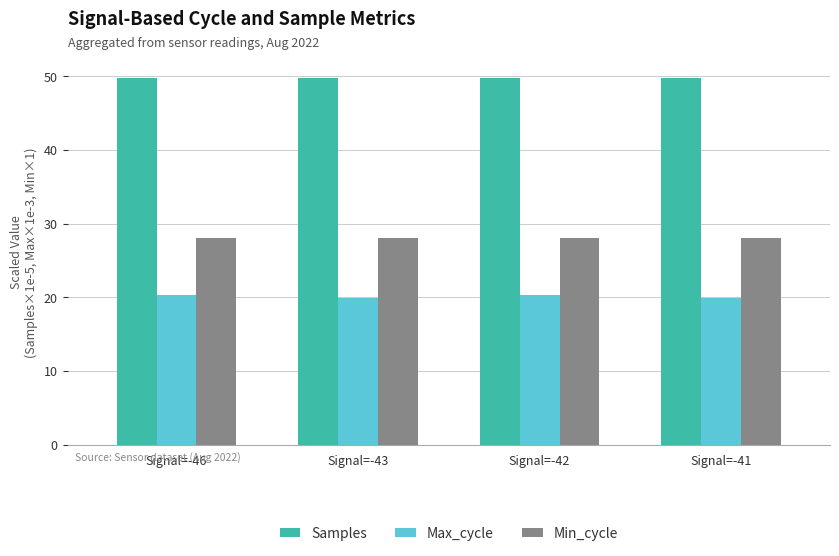

What are all the series names shown in the legend?

Samples, Max_cycle, Min_cycle